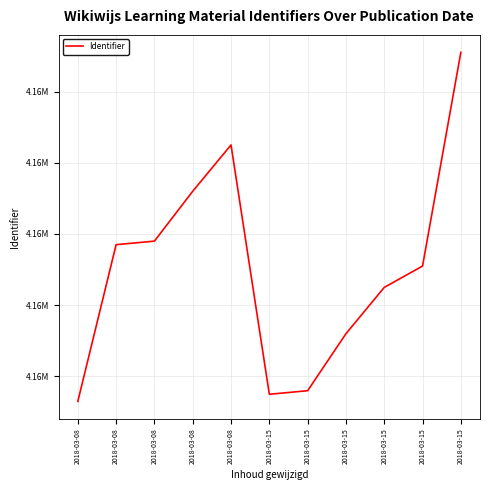

At which label is the value closest to 4156362?

2018-03-08